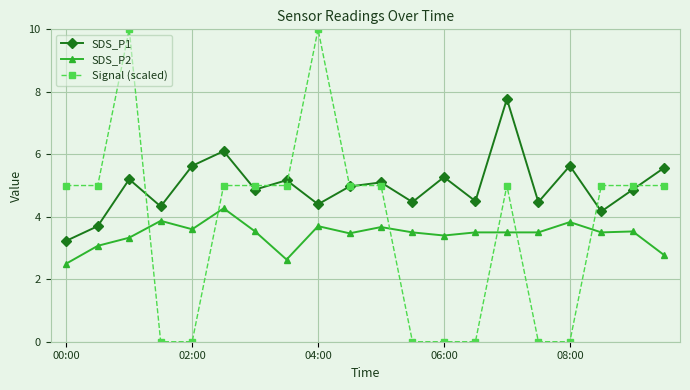

How many Signal (scaled) values are between 0 and 5?

18